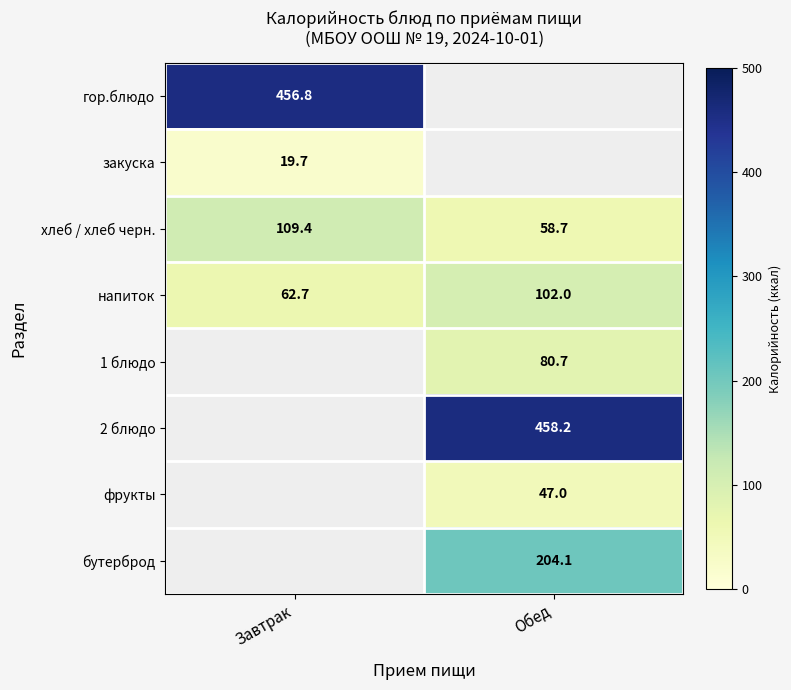

How many series are shown in this chart?

8